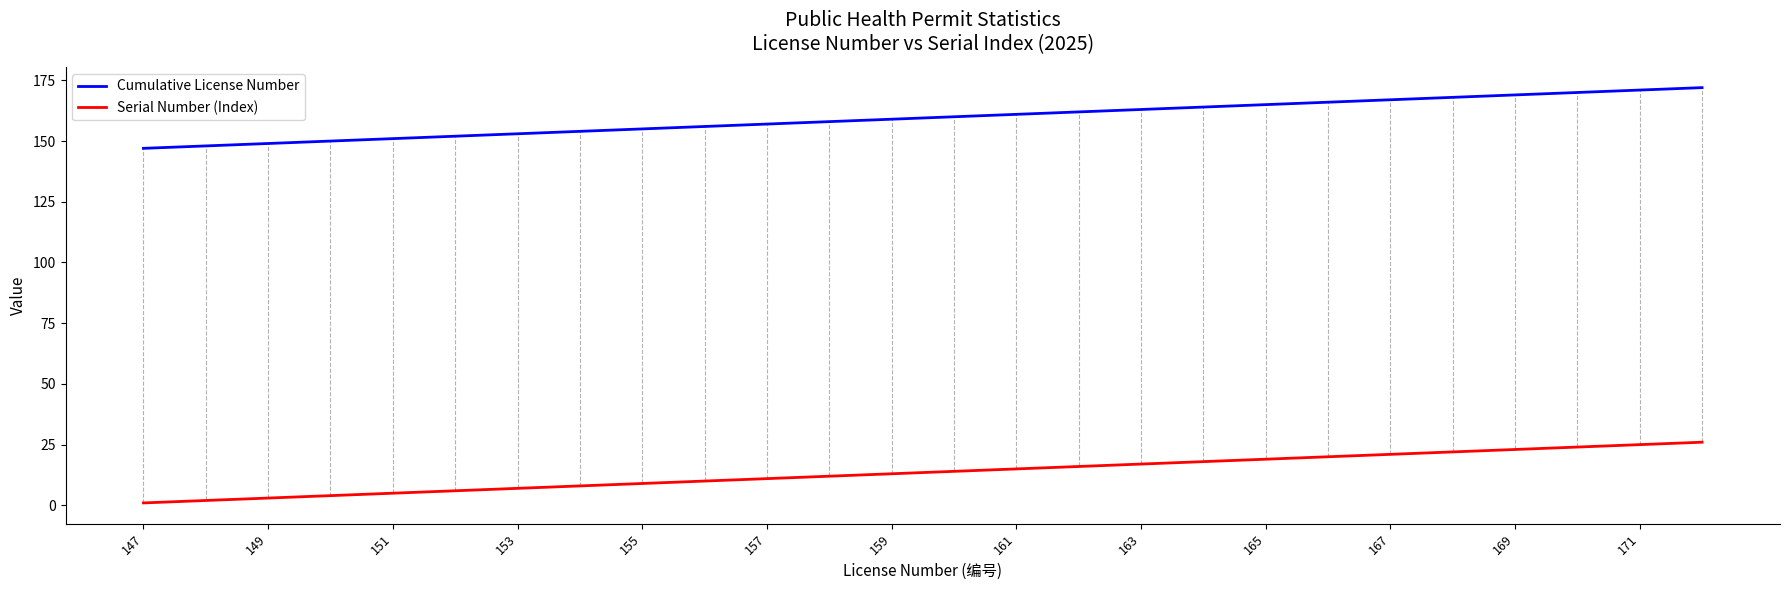

Rank the series by their average value, from highest to lowest.

Cumulative License Number, Serial Number (Index)